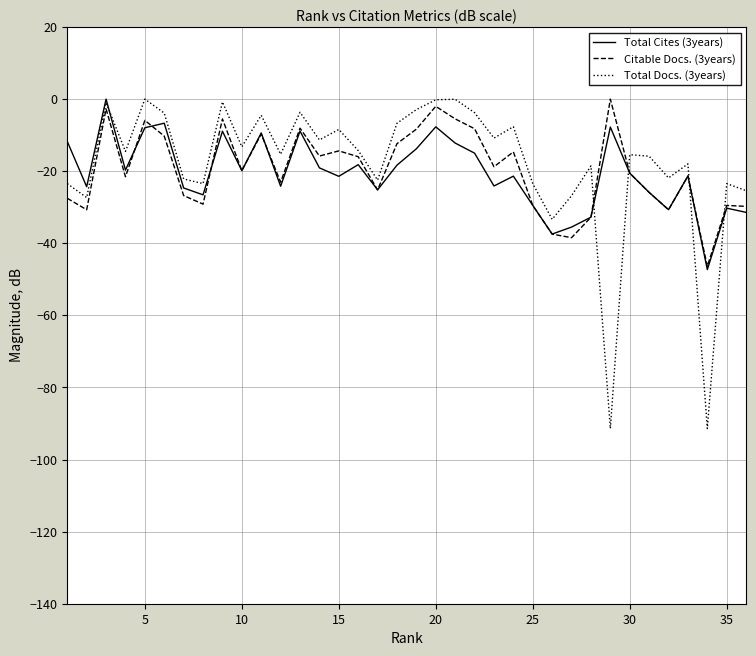

True or false: Total Docs. (3years) and Citable Docs. (3years) cross at least once.

True